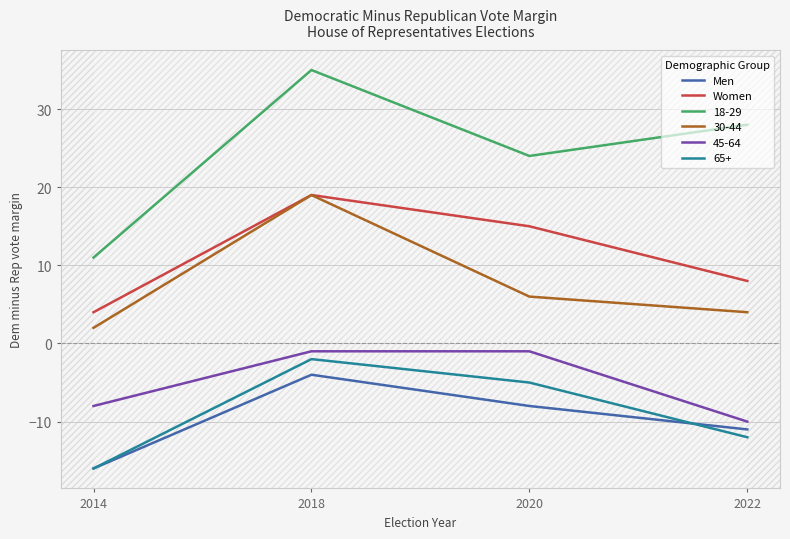

What value does the Men series have at 2020?

-8